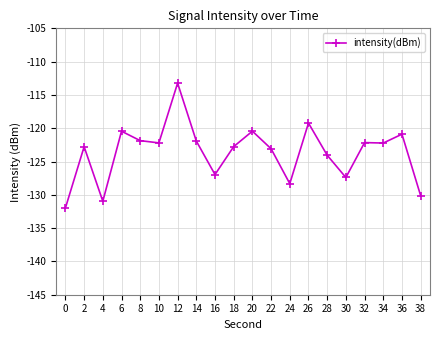

Is it true that the value at 36 is -82.8?

False